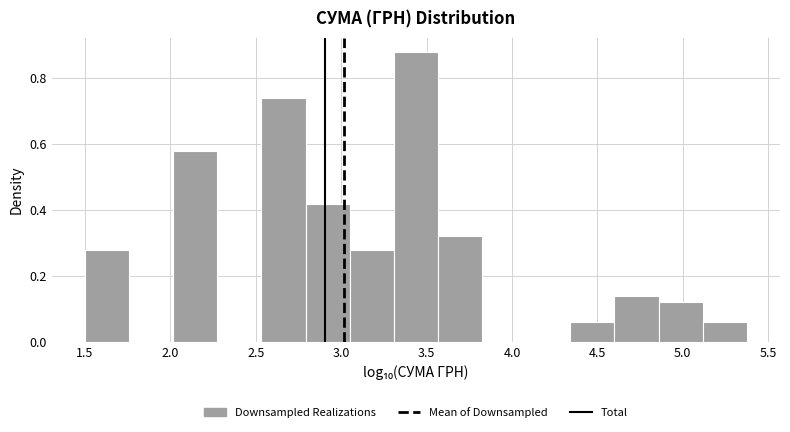

Reading left to right, transcribe this chart: for each bar, give the range it covers on the x-axis and its height. Neither the bar edges nor the heights are printed on the chart, so give them approximately, as read against the axes.

1.50 to 1.75: 0.28
1.75 to 2.00: 0
2.00 to 2.30: 0.58
2.30 to 2.55: 0
2.55 to 2.80: 0.74
2.80 to 3.05: 0.42
3.05 to 3.30: 0.28
3.30 to 3.55: 0.88
3.55 to 3.85: 0.32
3.85 to 4.10: 0
4.10 to 4.35: 0
4.35 to 4.60: 0.06
4.60 to 4.85: 0.14
4.85 to 5.10: 0.12
5.10 to 5.40: 0.06